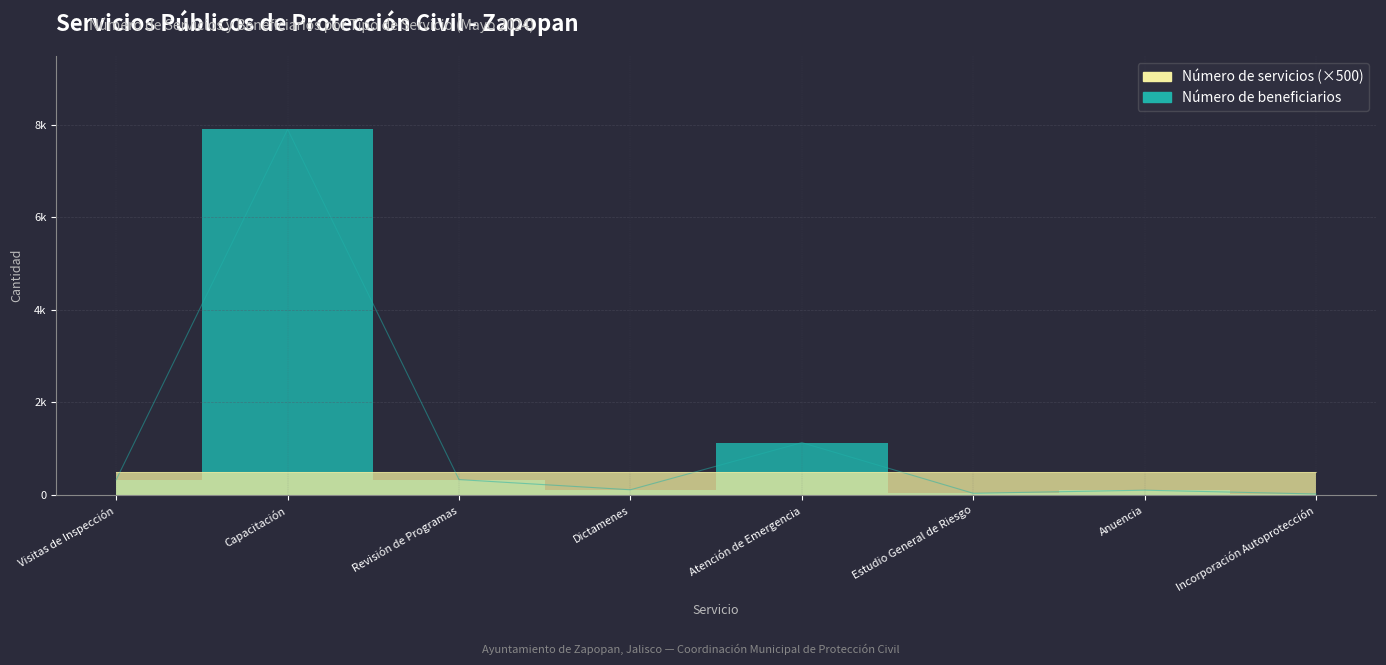

At which category does the data reach its first local peak?

Capacitación